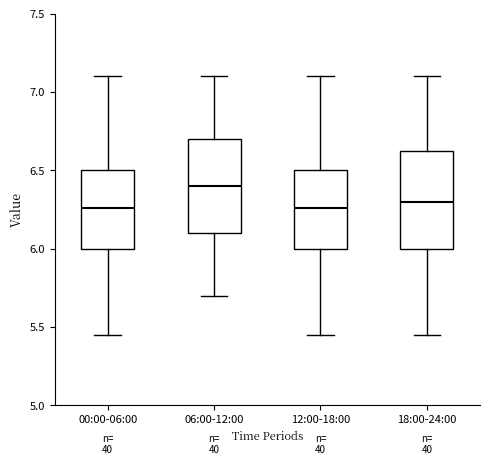

Where is the lower edge of the box for 06:00-12:00 on the y-axis? The values are not printed on the chart, so give them approximately, as read against the axis.

6.10